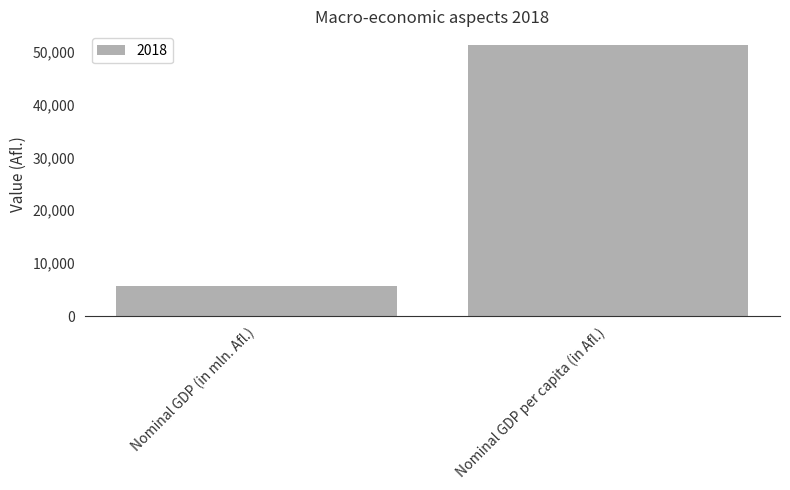

How many data points are less than 51247?

1